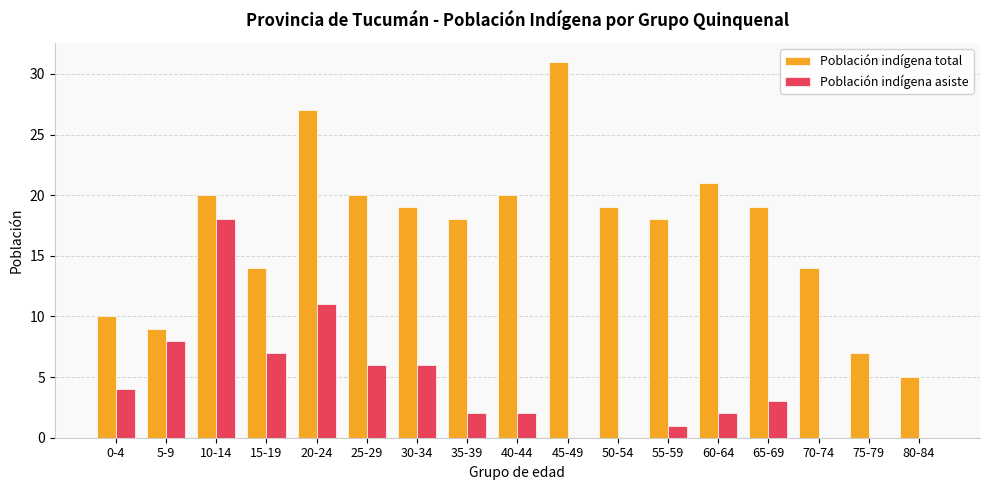

What is the greatest value displayed?

31